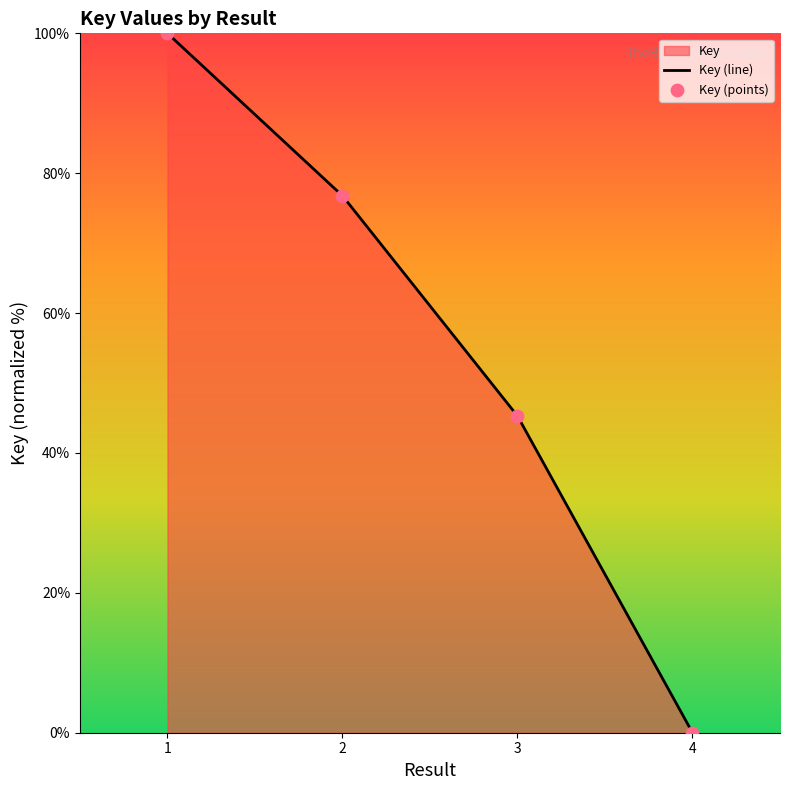

The chart shows a value of 45.3 at 3. True or false?

True